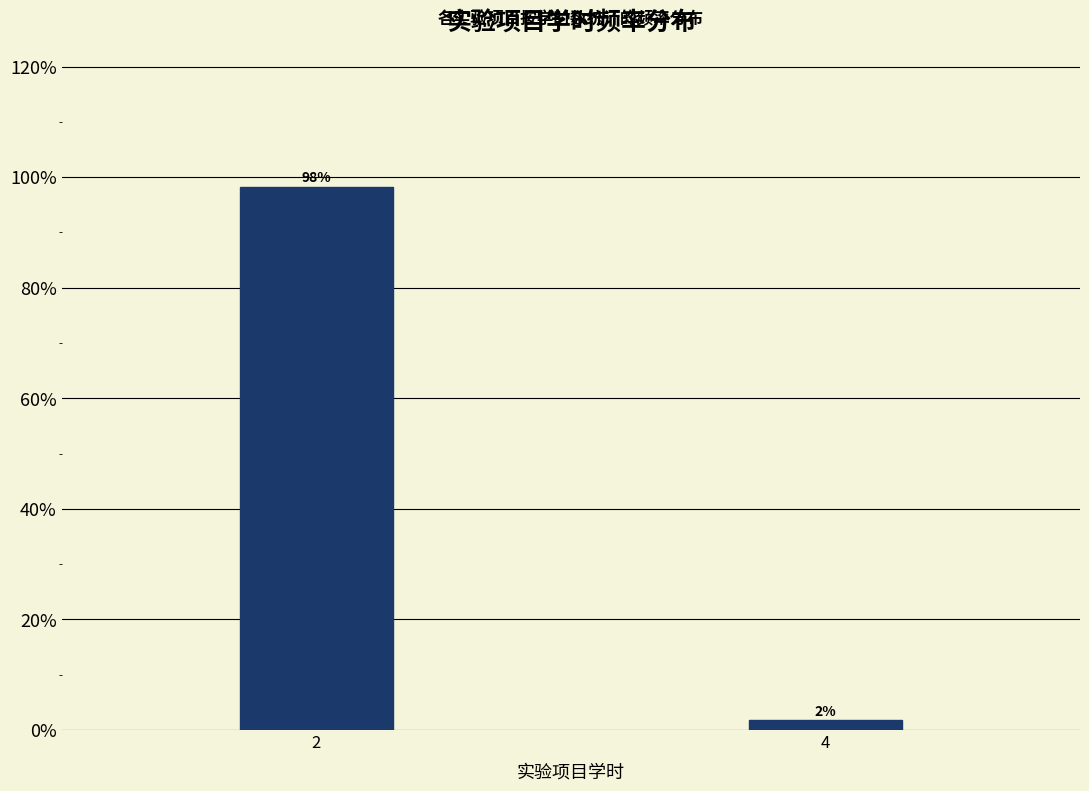

The chart shows a value of 144.4 at 2. True or false?

False